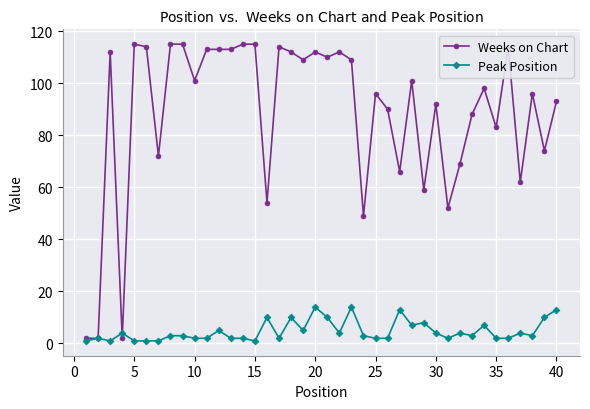

What is the maximum value for Peak Position?

14